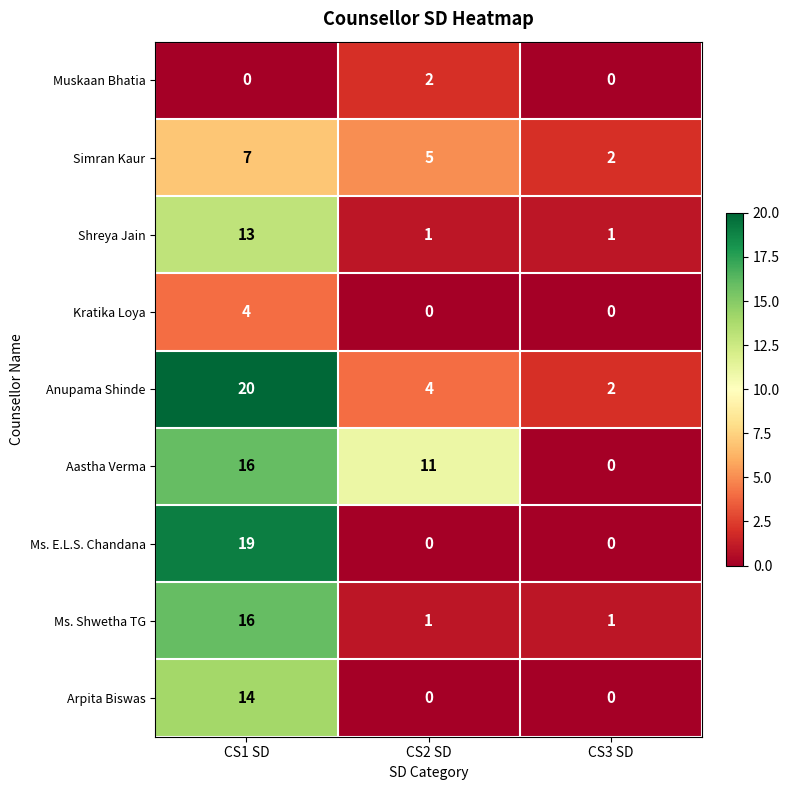

At which category is the sum across all series the highest?

CS1 SD